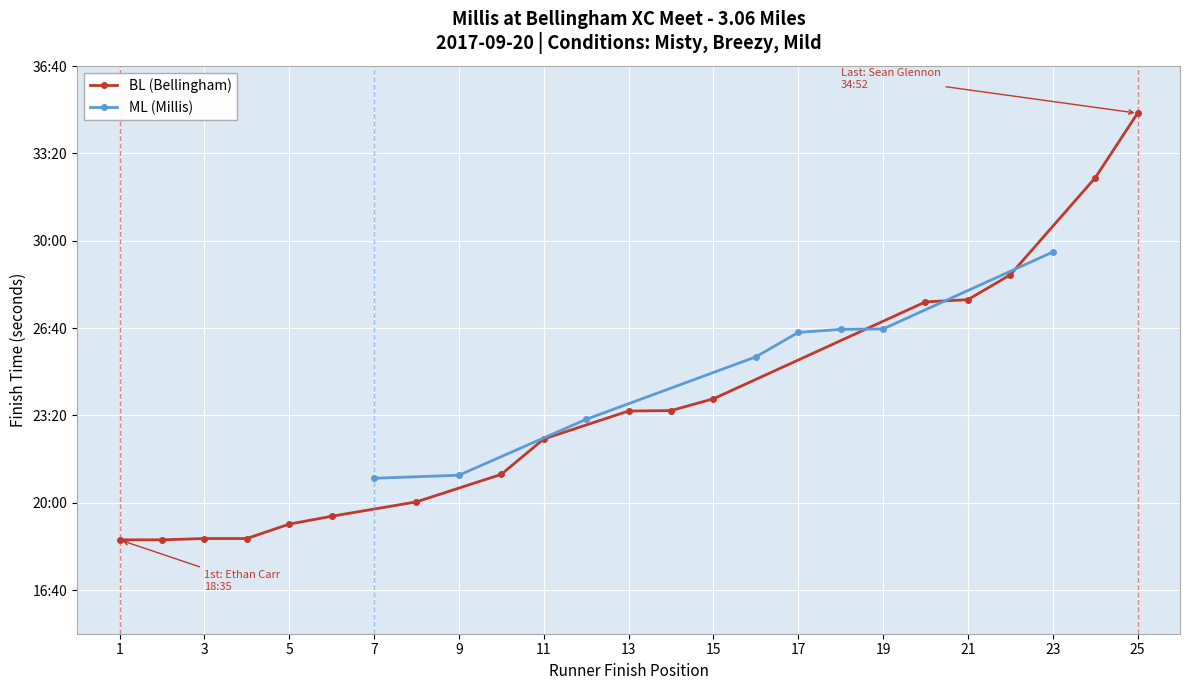

Does the chart display data point markers on the line(s)?

Yes